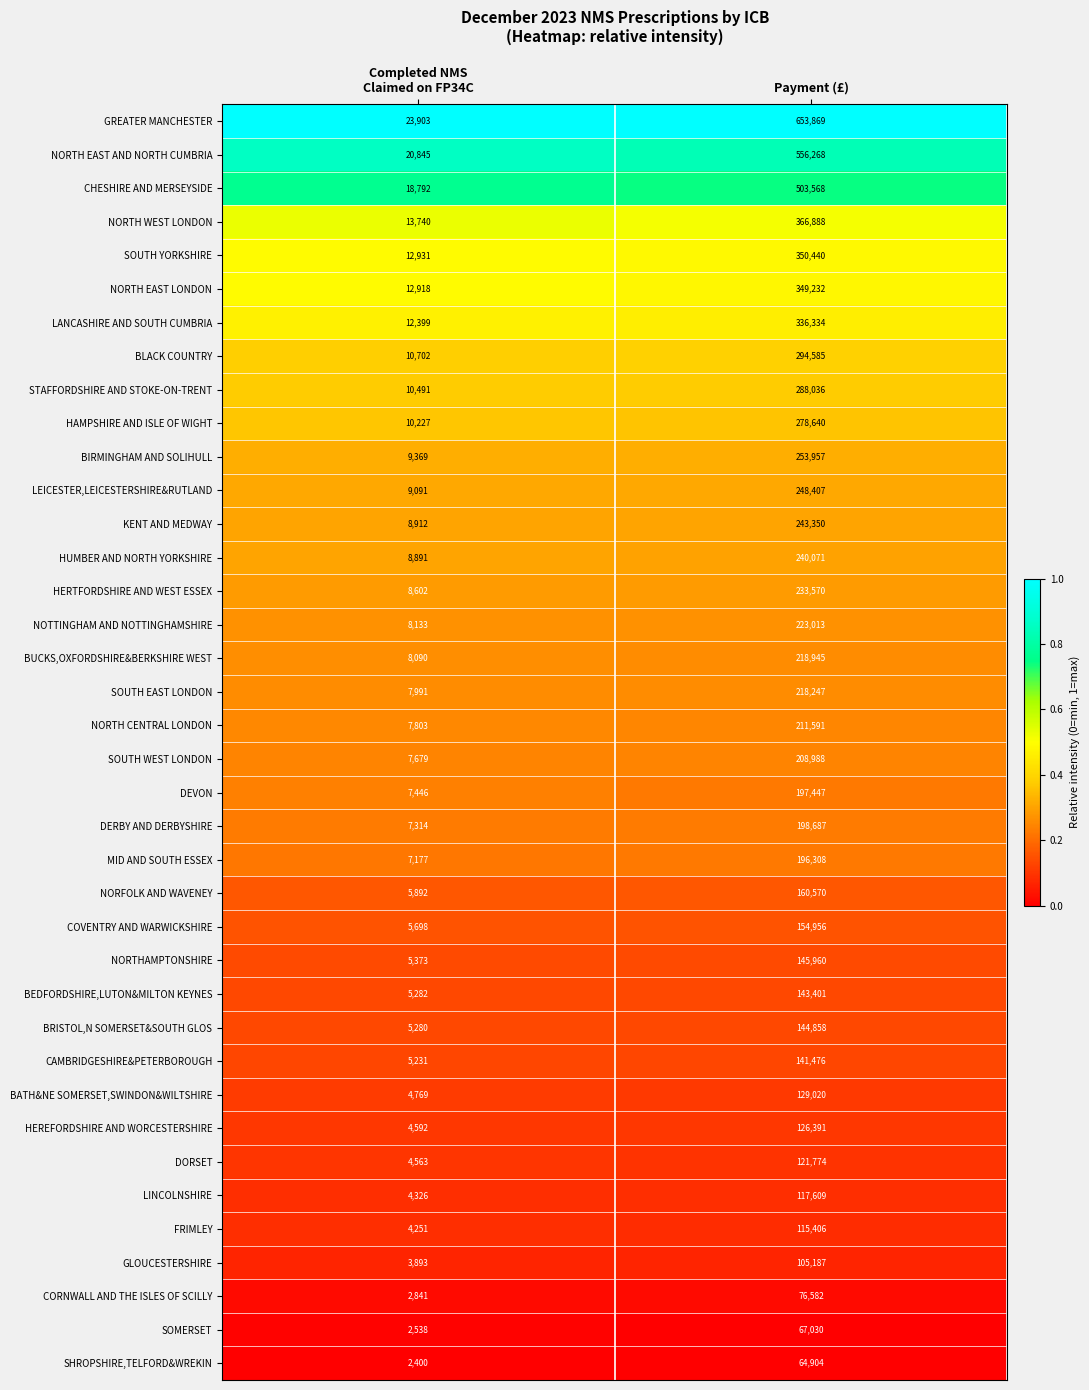

Which series has the largest range (max minus min)?

GREATER MANCHESTER